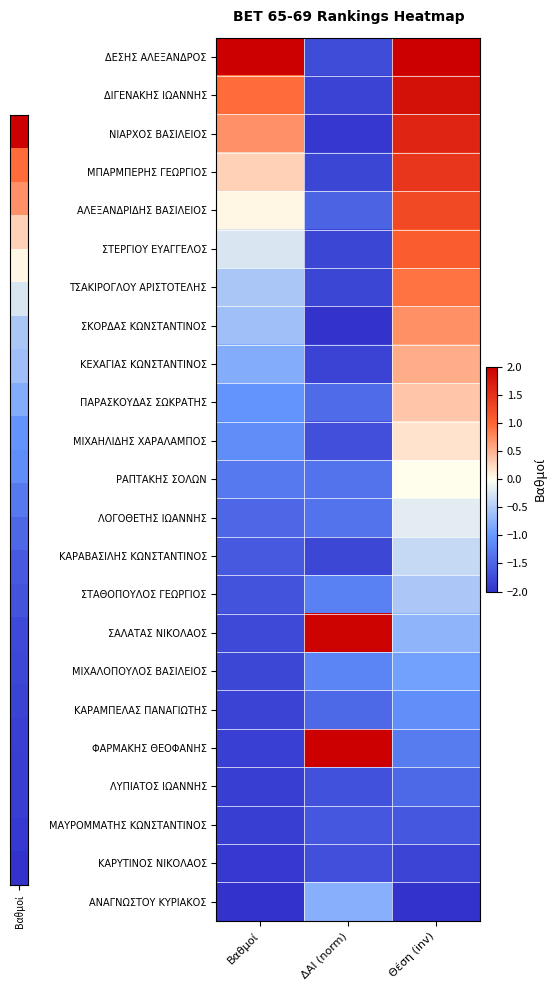

How many series are shown in this chart?

23